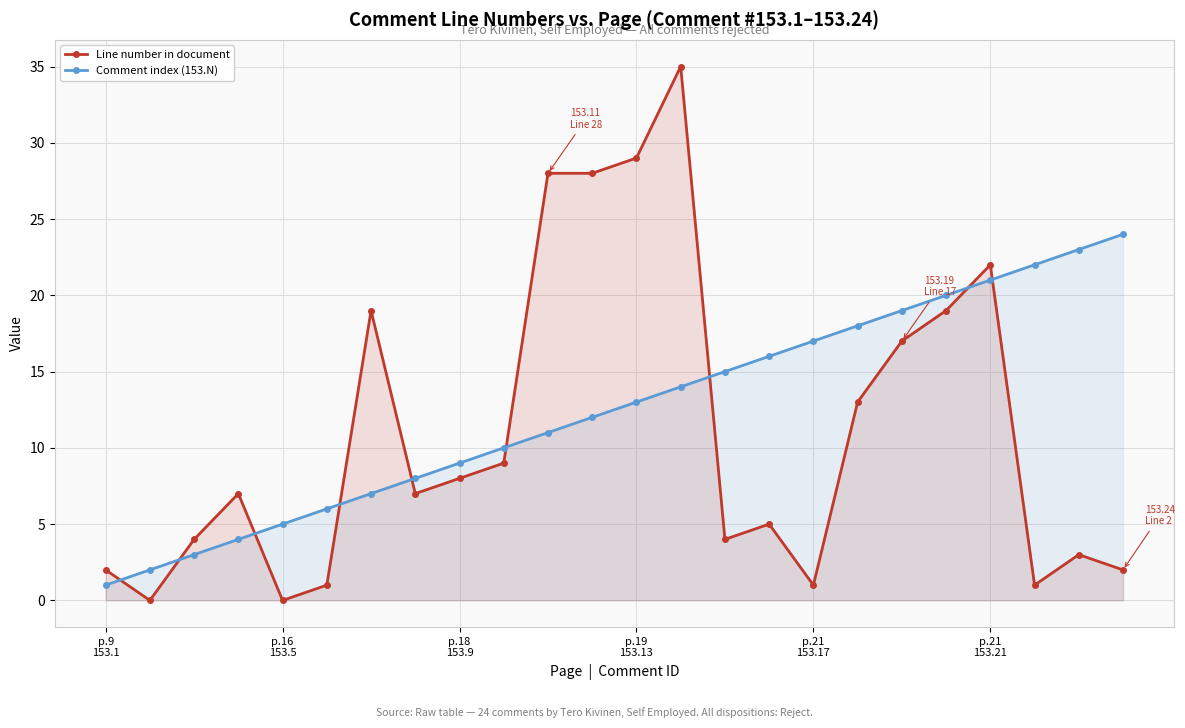

Is it true that Comment index (153.N) equals 3 at 7?

False